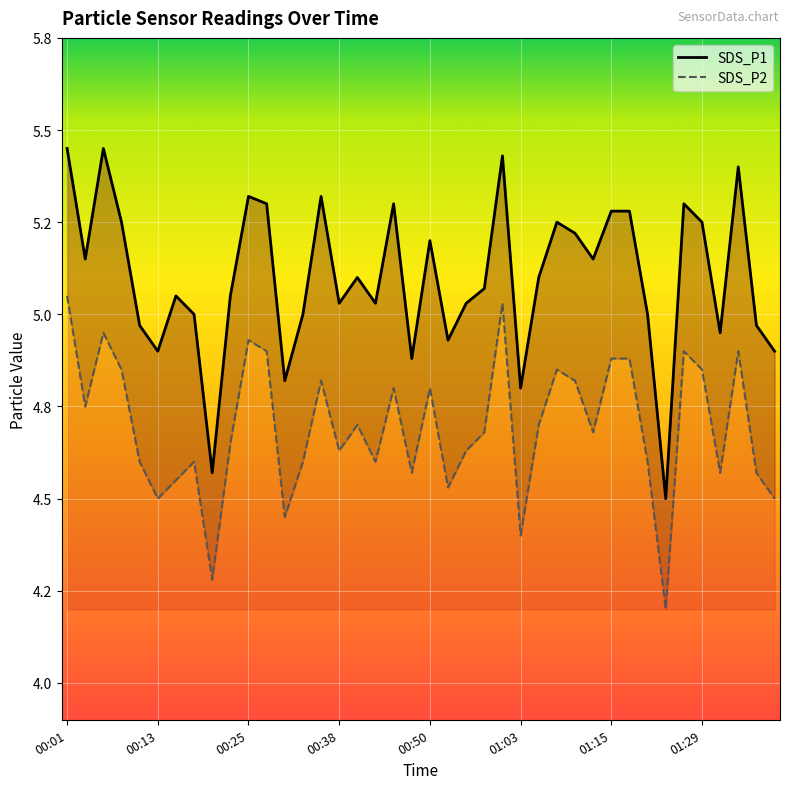

The value of SDS_P1 at 28 is 7.6. True or false?

False